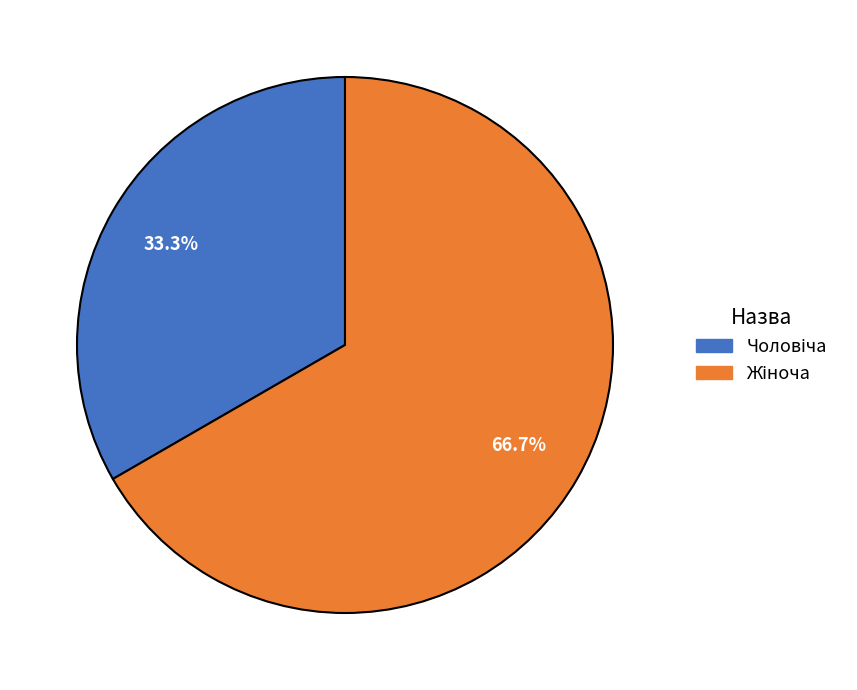

Does any single category account for the majority?

Yes